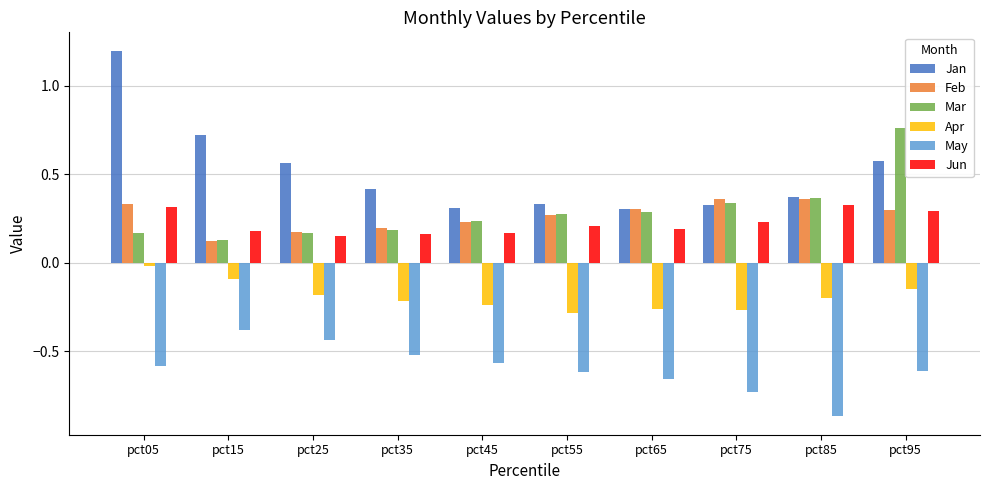

What is the maximum value for Jan?

1.2